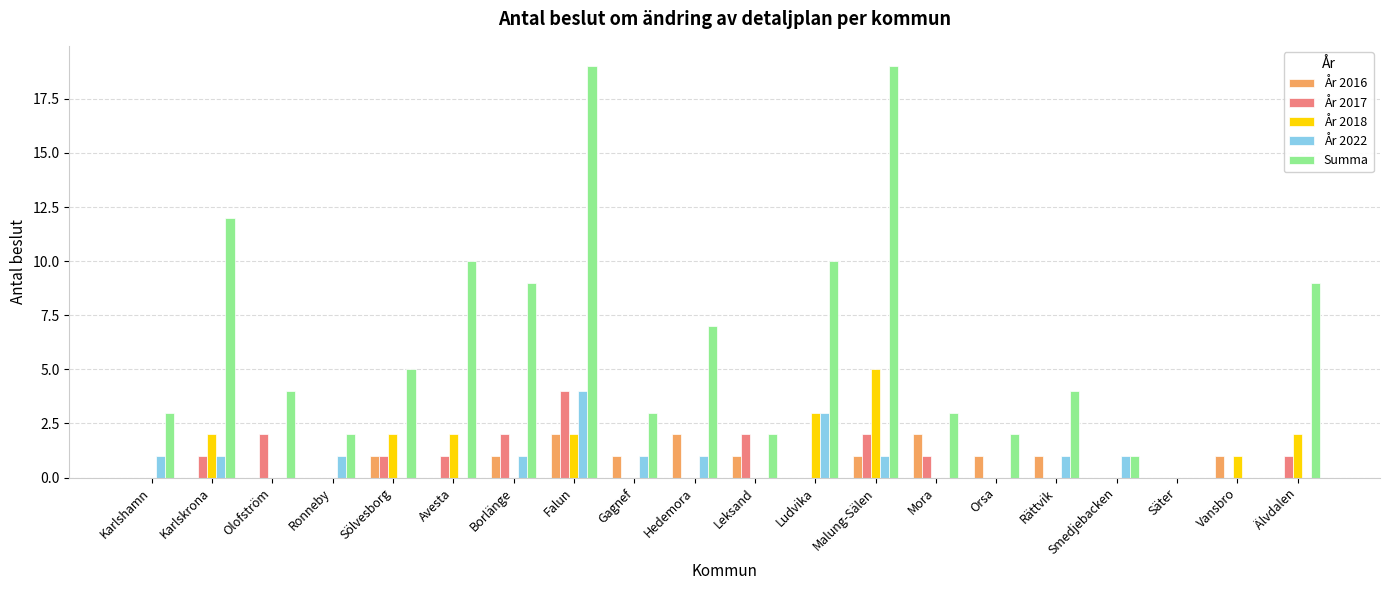

What is the sum of all År 2017 values?

17